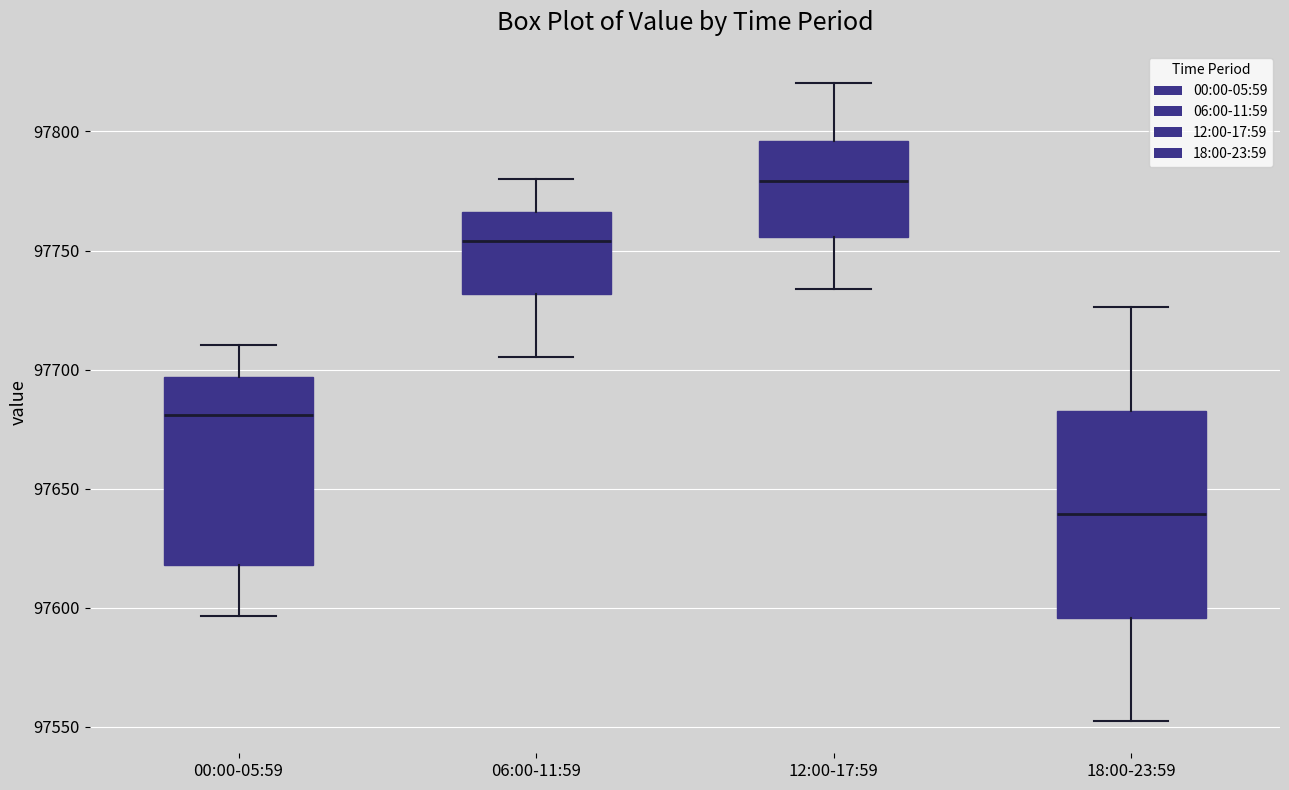

Reading left to right, transcribe this box plot: for each box, give where its median line is, the range the box spans, and where its two whiskers end, as read against the y-axis. The values are not printed on the chart, so give them approximately, as read against the axis.

00:00-05:59: median 97680, box 97620 to 97695, whiskers 97595 to 97710
06:00-11:59: median 97755, box 97730 to 97765, whiskers 97705 to 97780
12:00-17:59: median 97780, box 97755 to 97795, whiskers 97735 to 97820
18:00-23:59: median 97640, box 97595 to 97685, whiskers 97550 to 97725